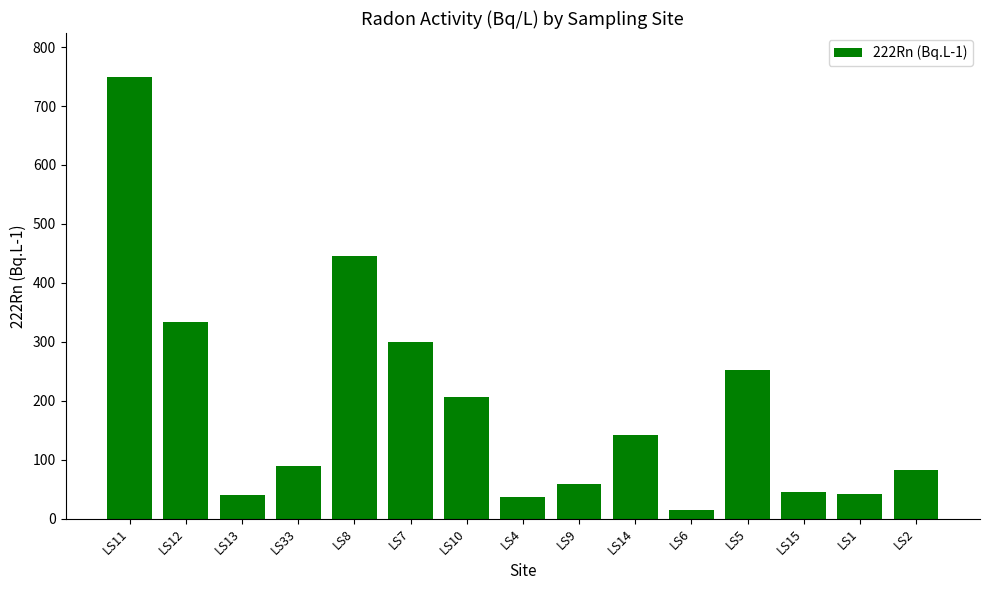

What is the greatest value displayed?

749